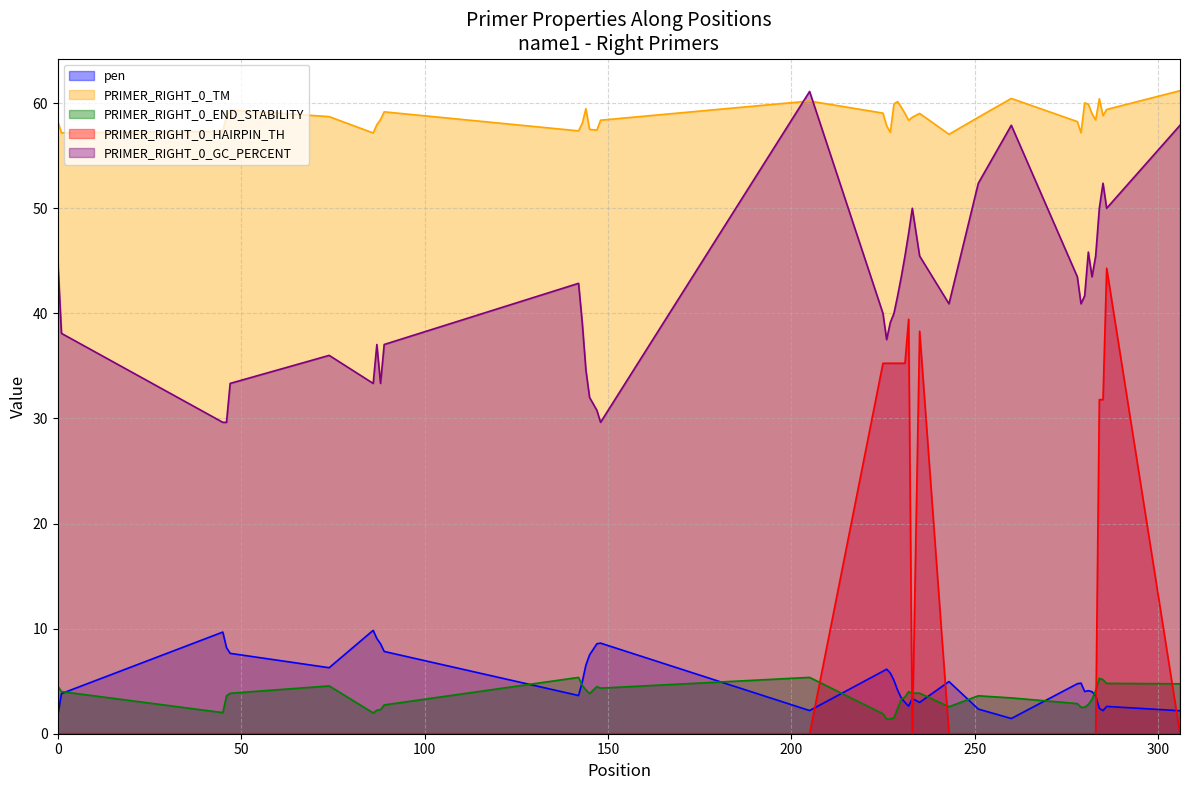

Where is the first local maximum for pen?

45